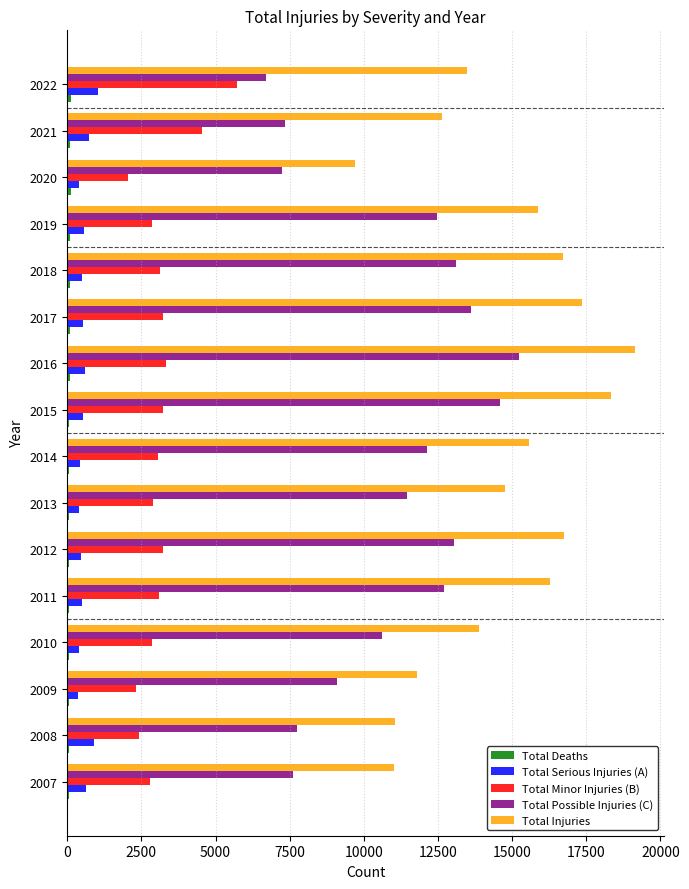

Is the value of Total Serious Injuries (A) at 2010 greater than the value of Total Possible Injuries (C) at 2021?

No